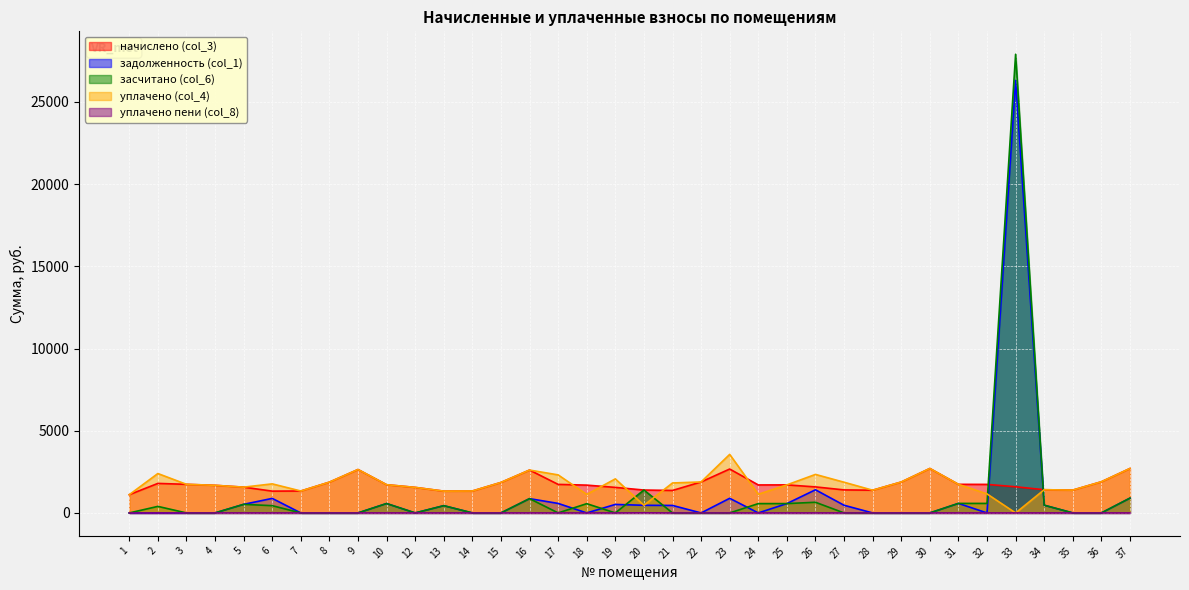

True or false: задолженность (col_1) has more than 0 interior local peaks.

True